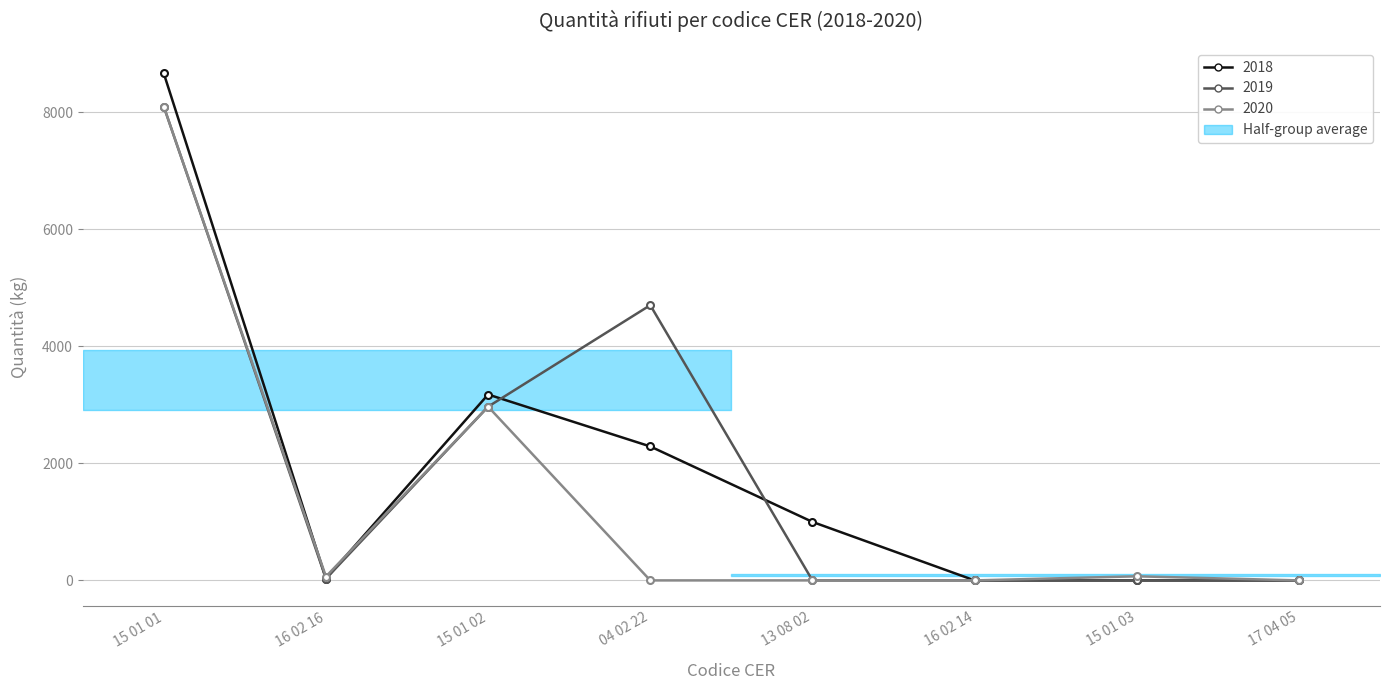

At which label is Quantità (kg) 2020 closest to 4050?

15 01 02